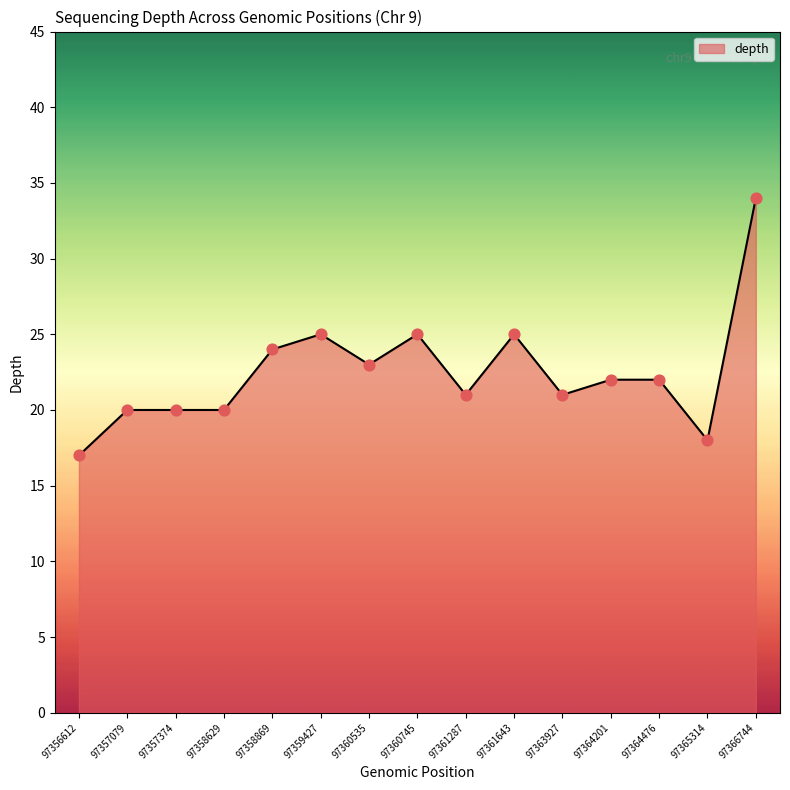

What is the change in value from 97358869 to 97361287?

-3